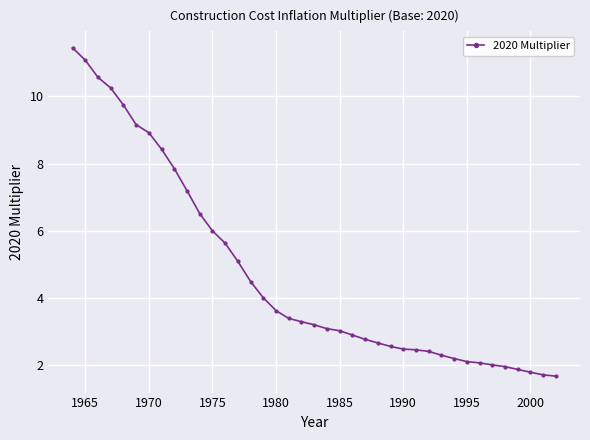

What is the maximum value shown in the chart?

11.4